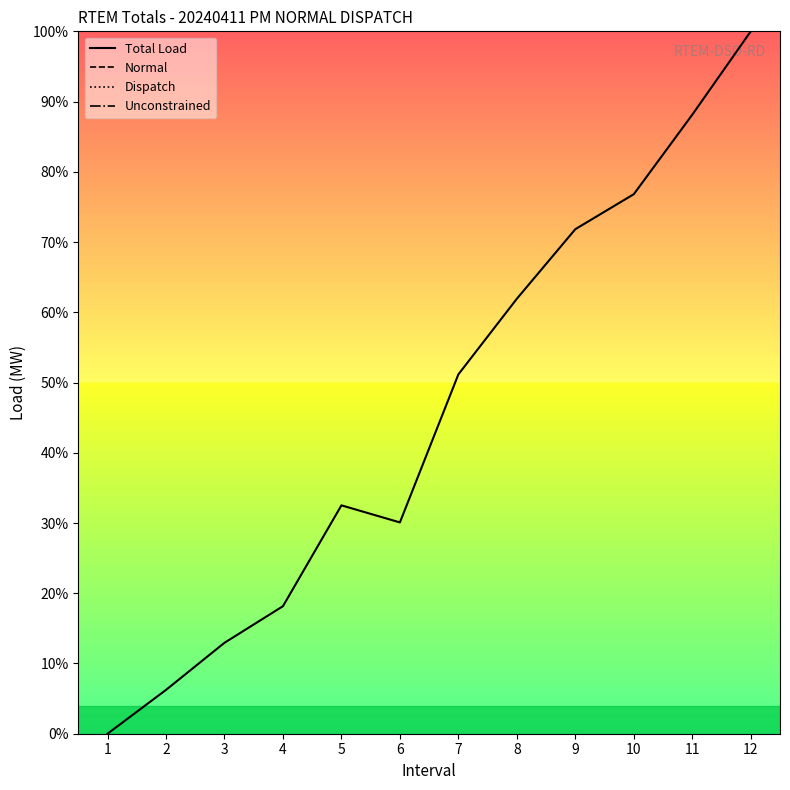

What is the highest value of the Normal series?

149.6